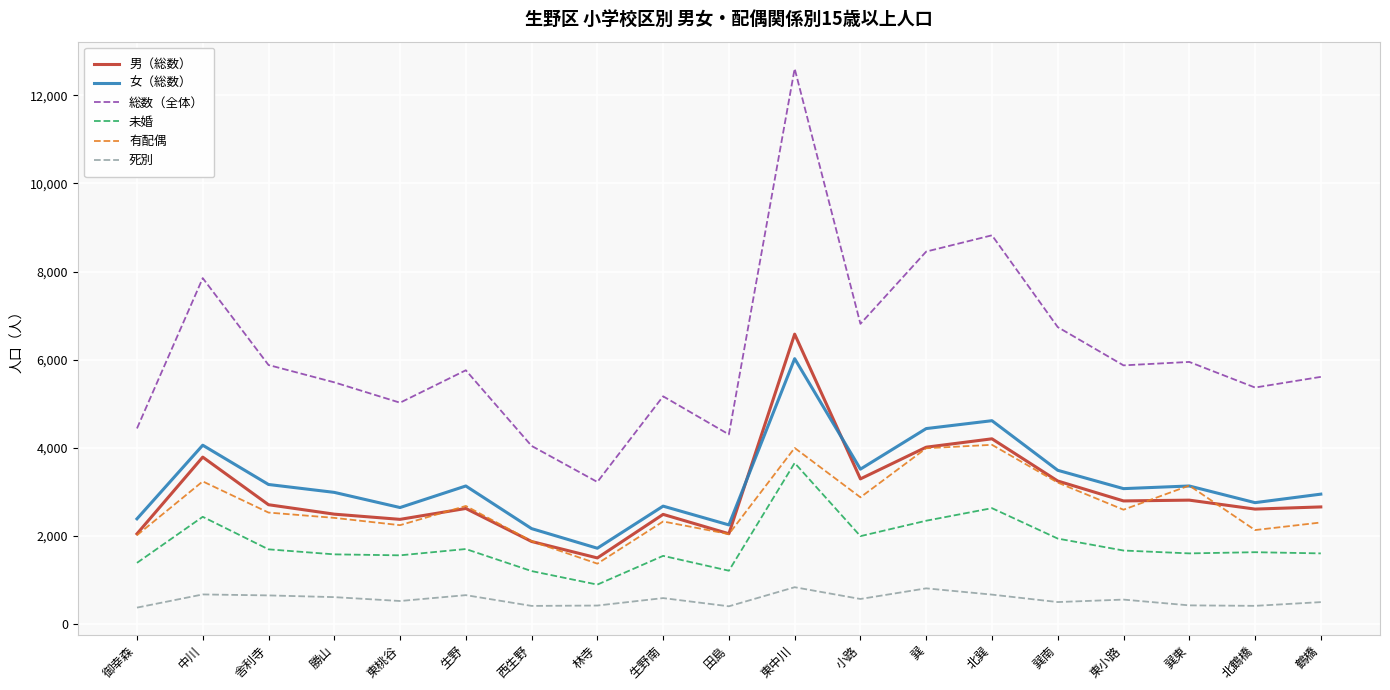

At which category is the sum across all series the highest?

東中川